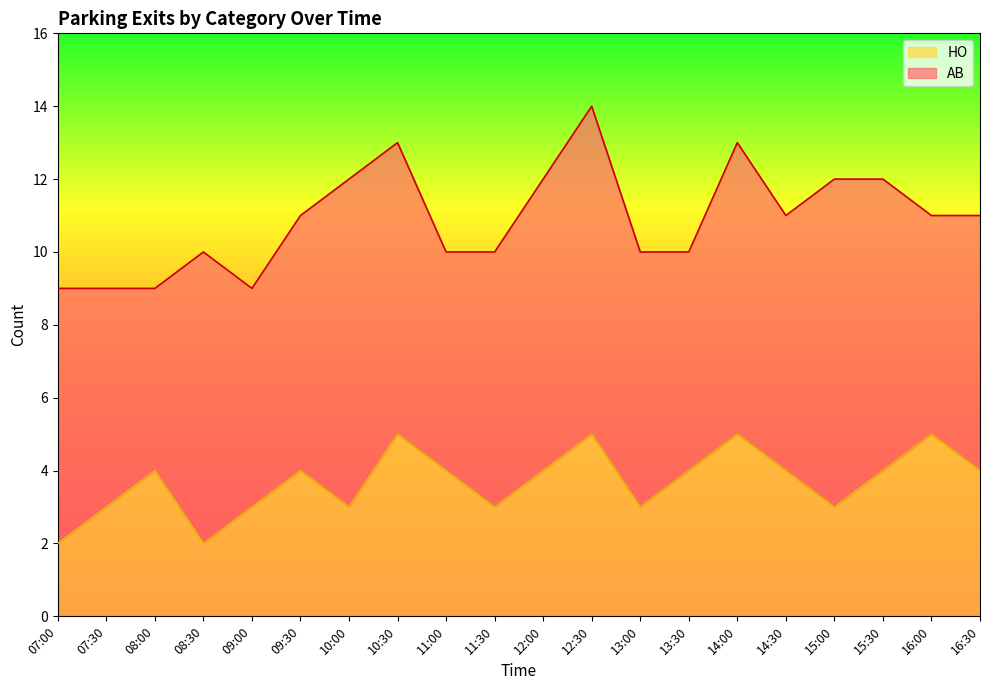

Does the chart display data point markers on the line(s)?

No